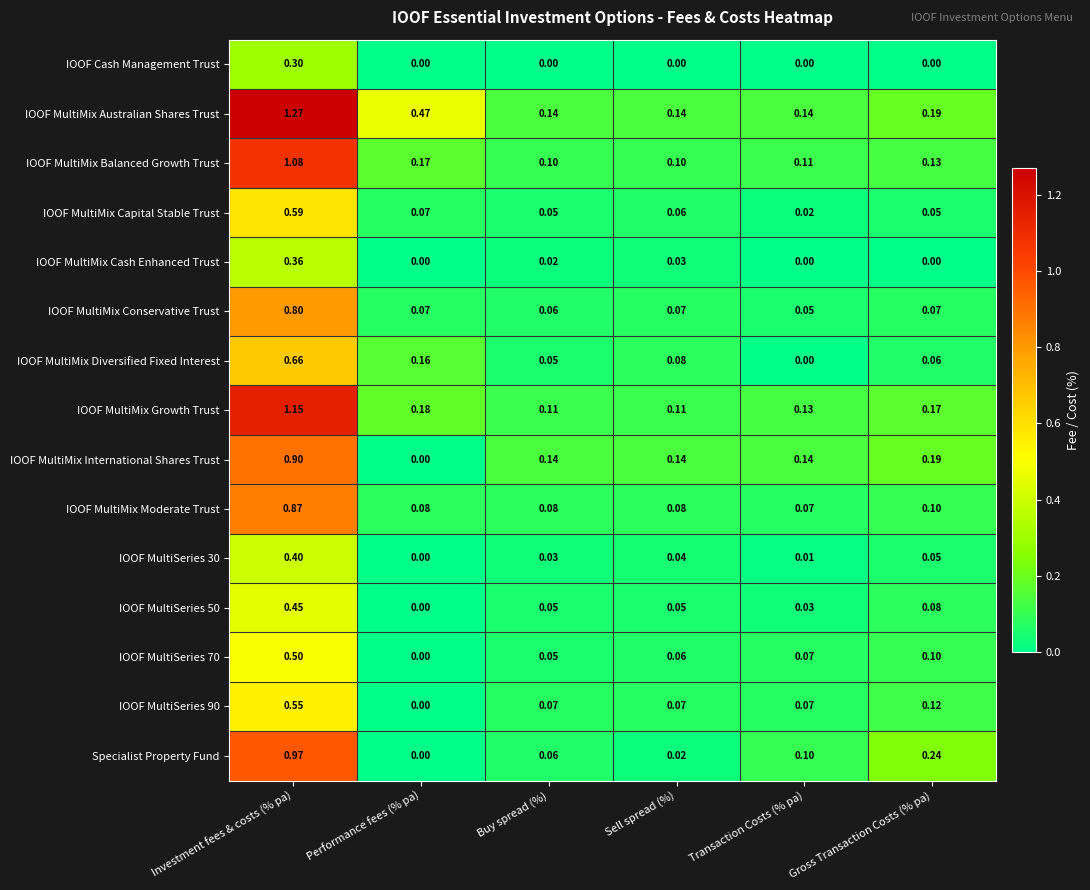

Which label corresponds to the largest value in the chart?

Investment fees & costs (% pa)